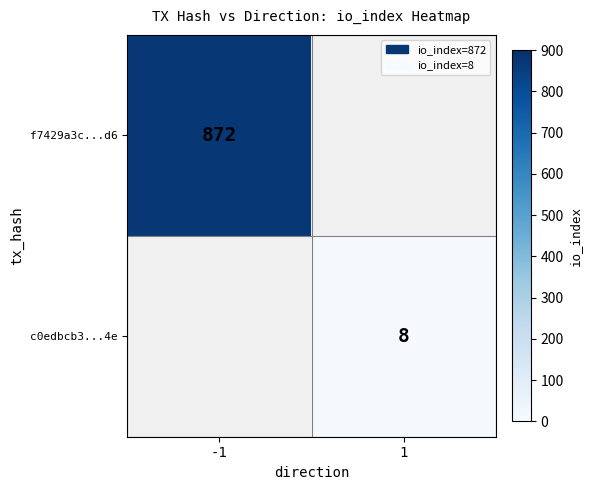

What is the minimum value shown in the chart?

8.0